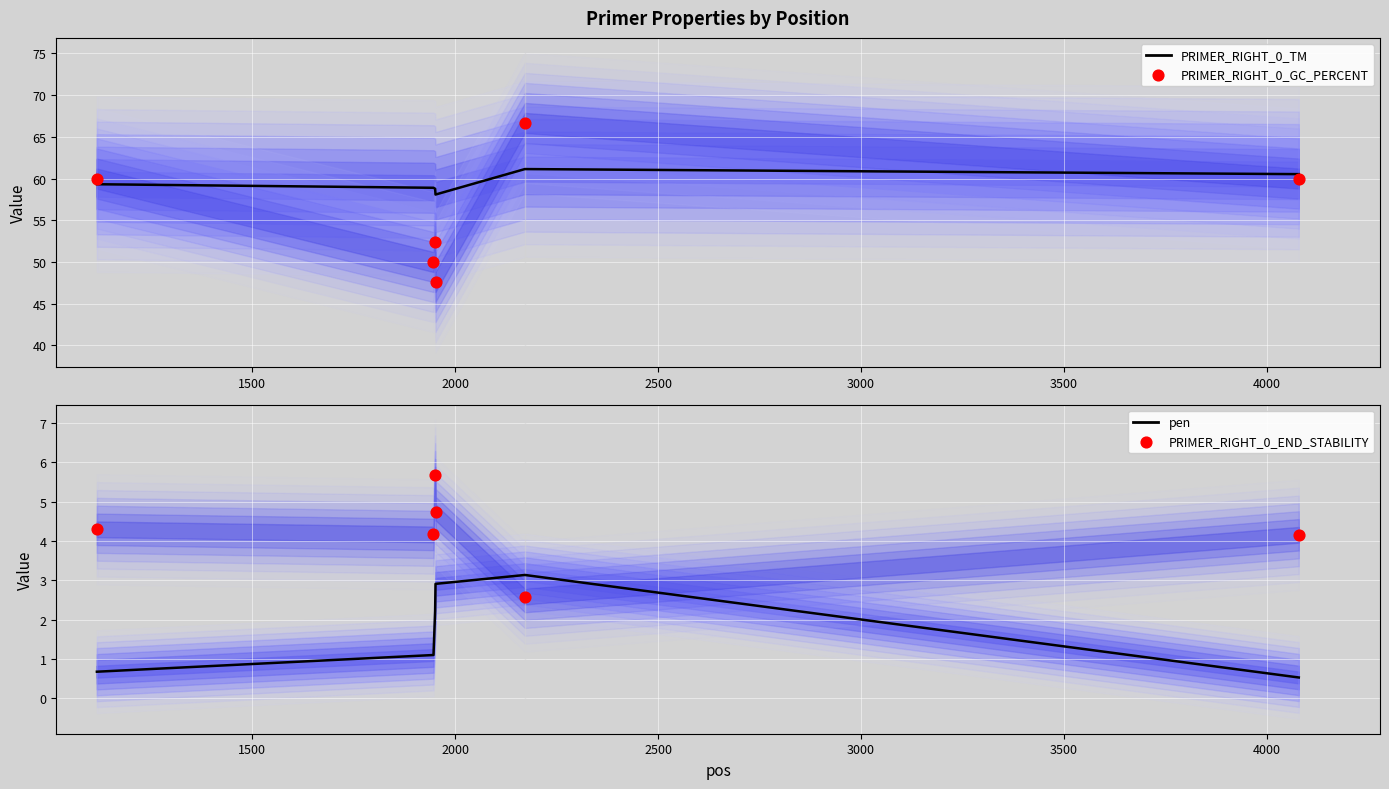

Which series contains the lowest Y value?

pen